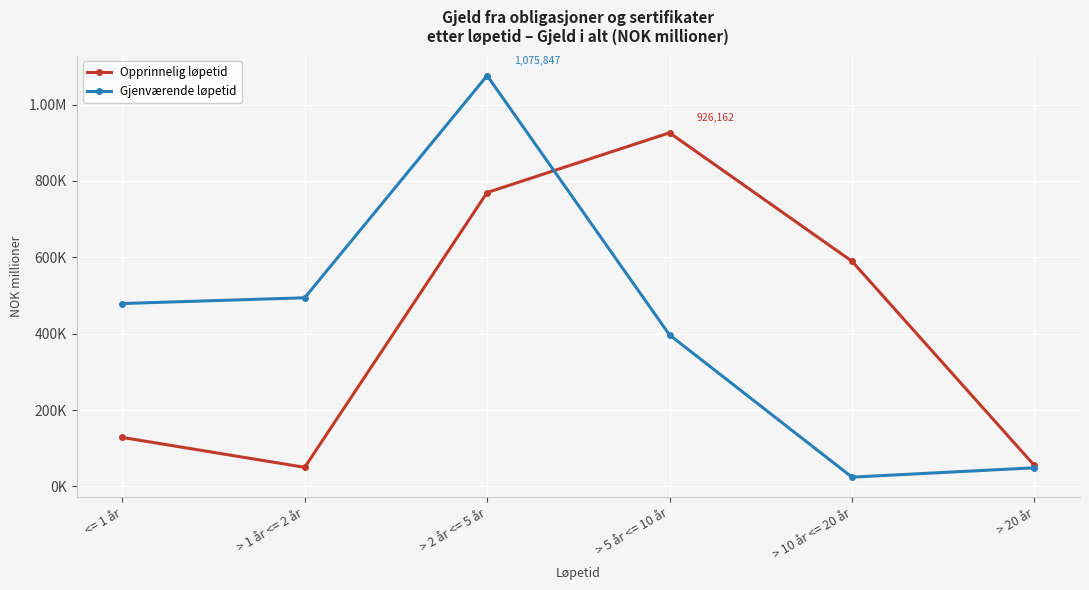

At > 2 år <= 5 år, list the series in order from largest to smallest.

Gjenværende løpetid, Opprinnelig løpetid